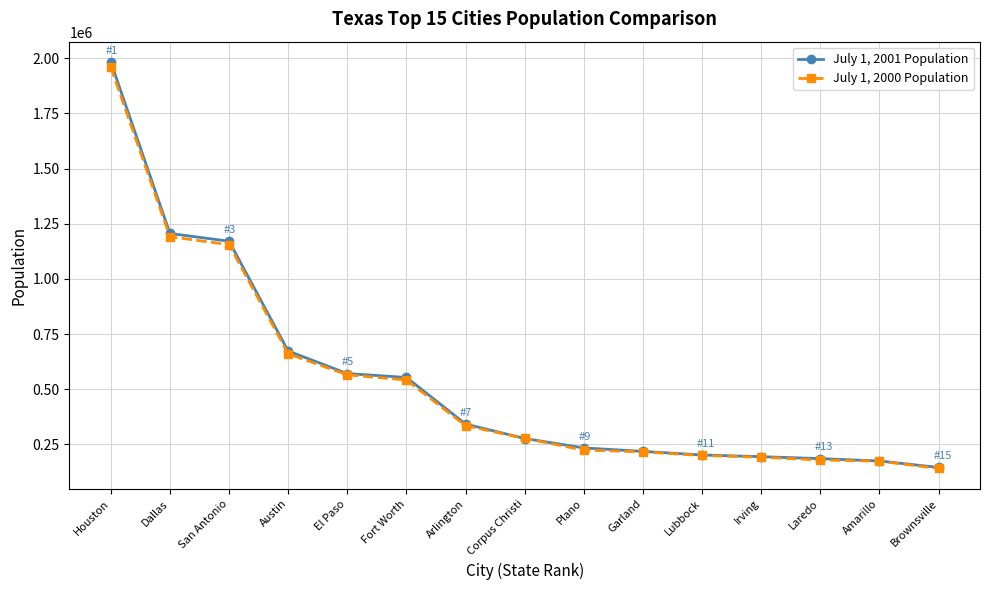

At Dallas, list the series in order from smallest to largest.

July 1, 2000 Population, July 1, 2001 Population